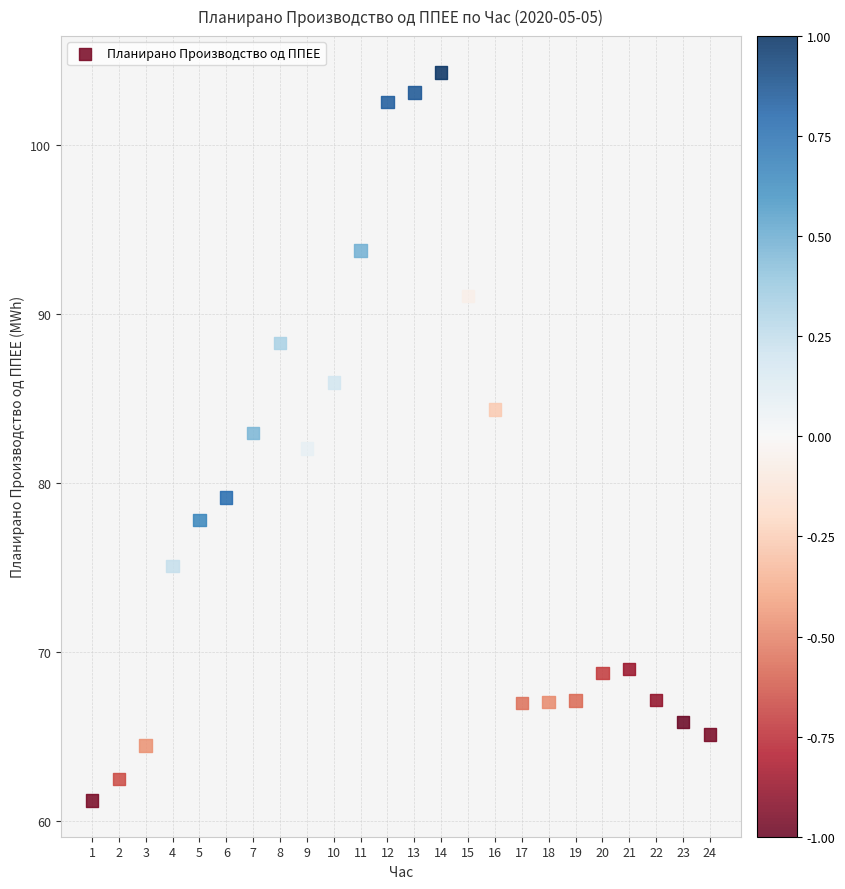

What is the range of Y values (max minus min)?

43.1